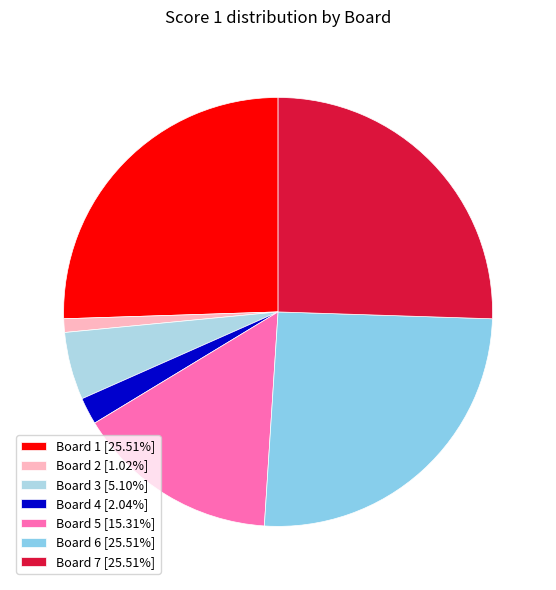

Which category has the smallest portion of the pie?

2